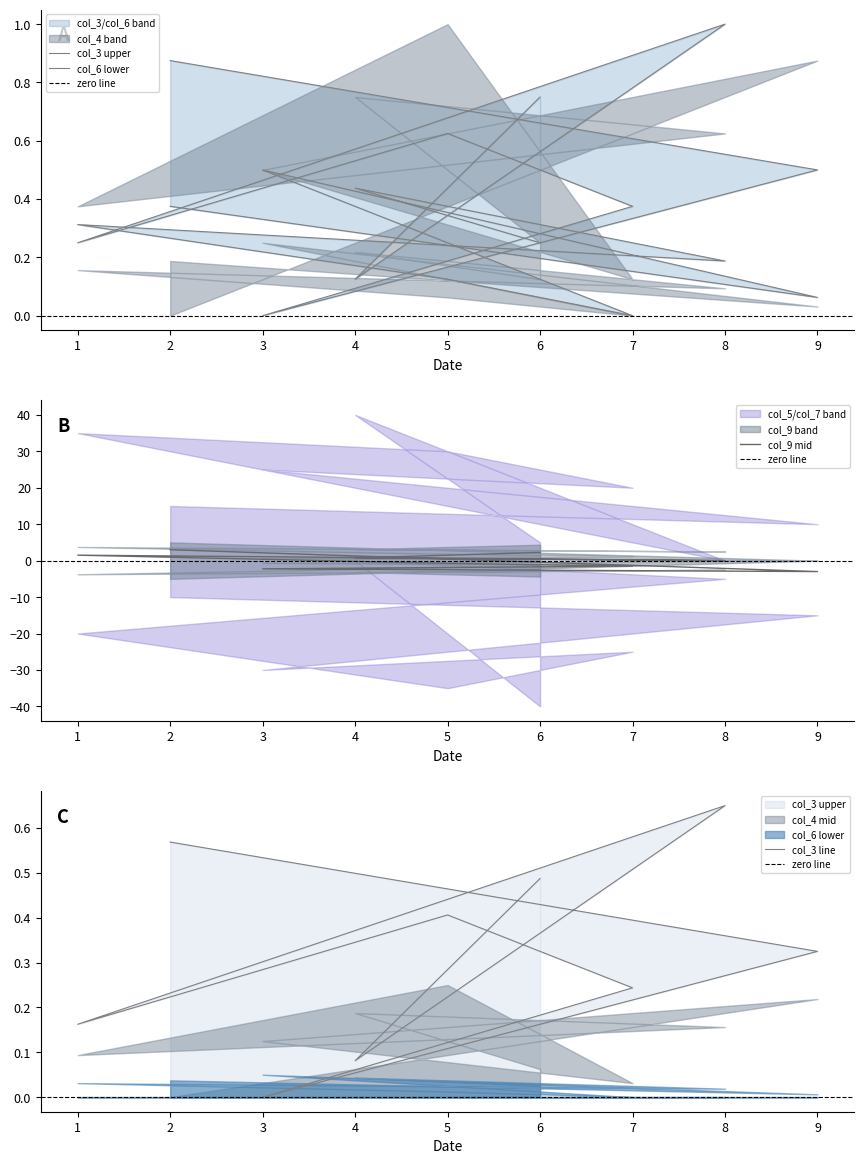

At which label does col_6 reach its peak?

3